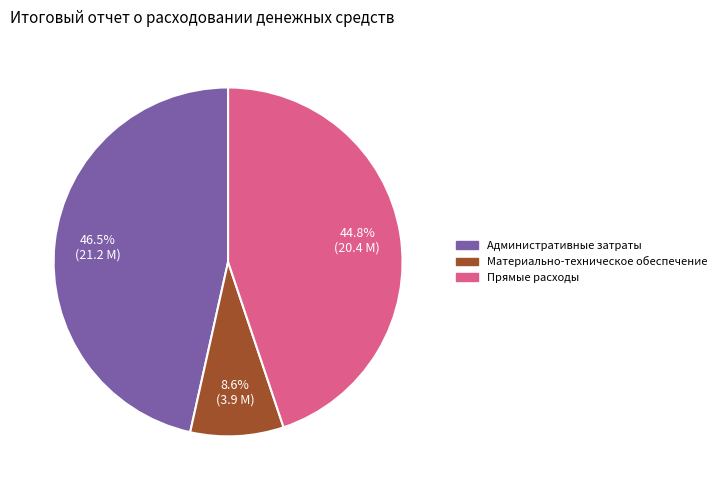

Is there a majority slice in this chart?

No